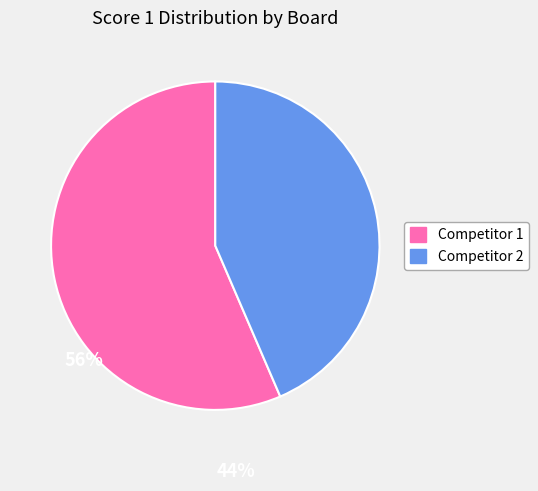

Is there a majority slice in this chart?

Yes